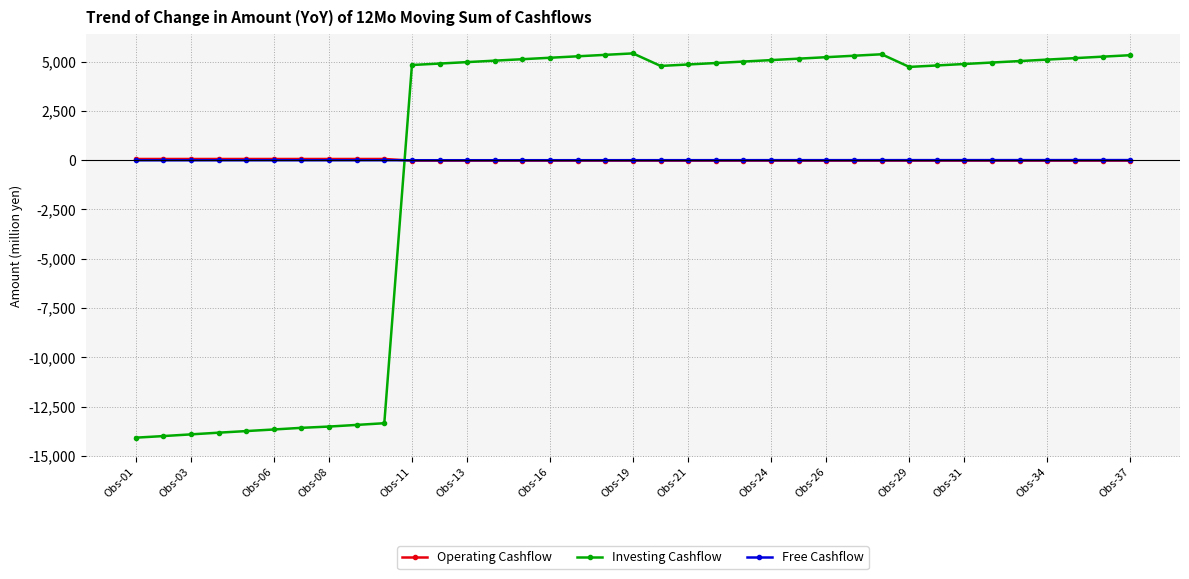

How many values in the Free Cashflow series are below 0?

19